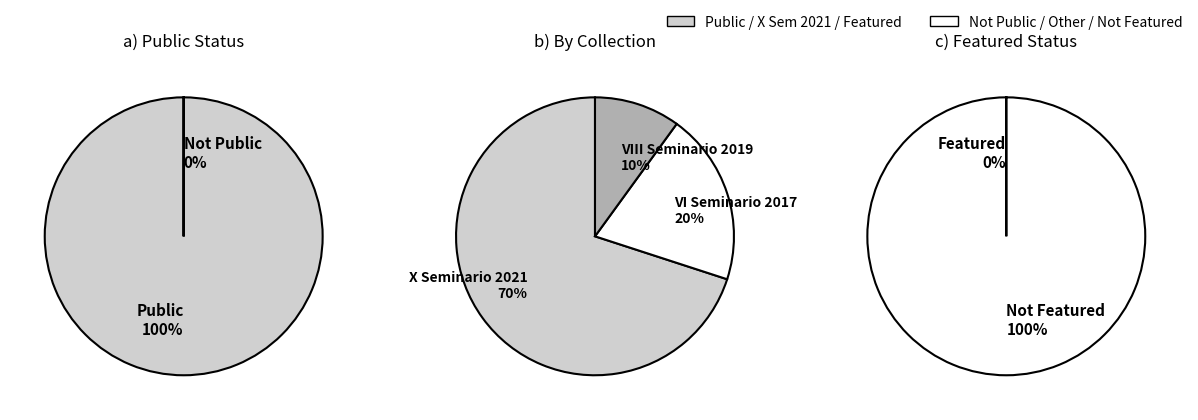

Is it true that 1029 is 1% of the pie?

False